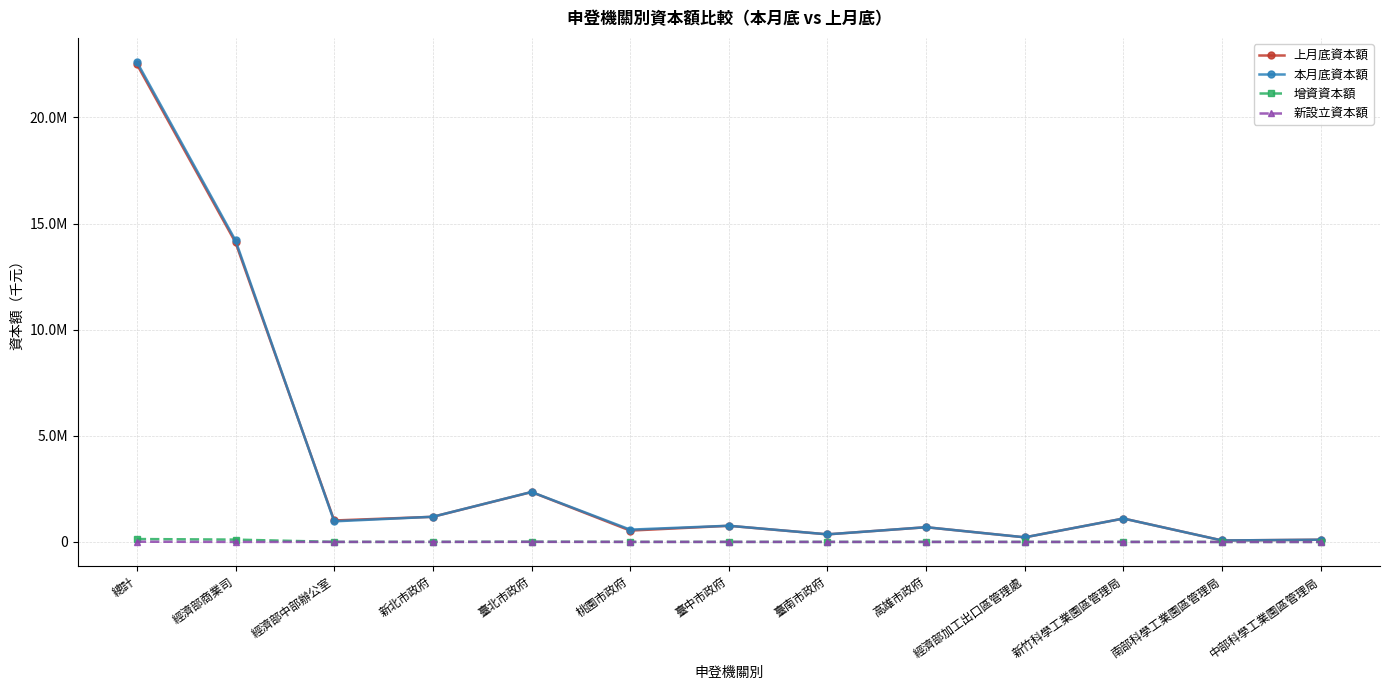

Does the chart have visible grid lines?

Yes